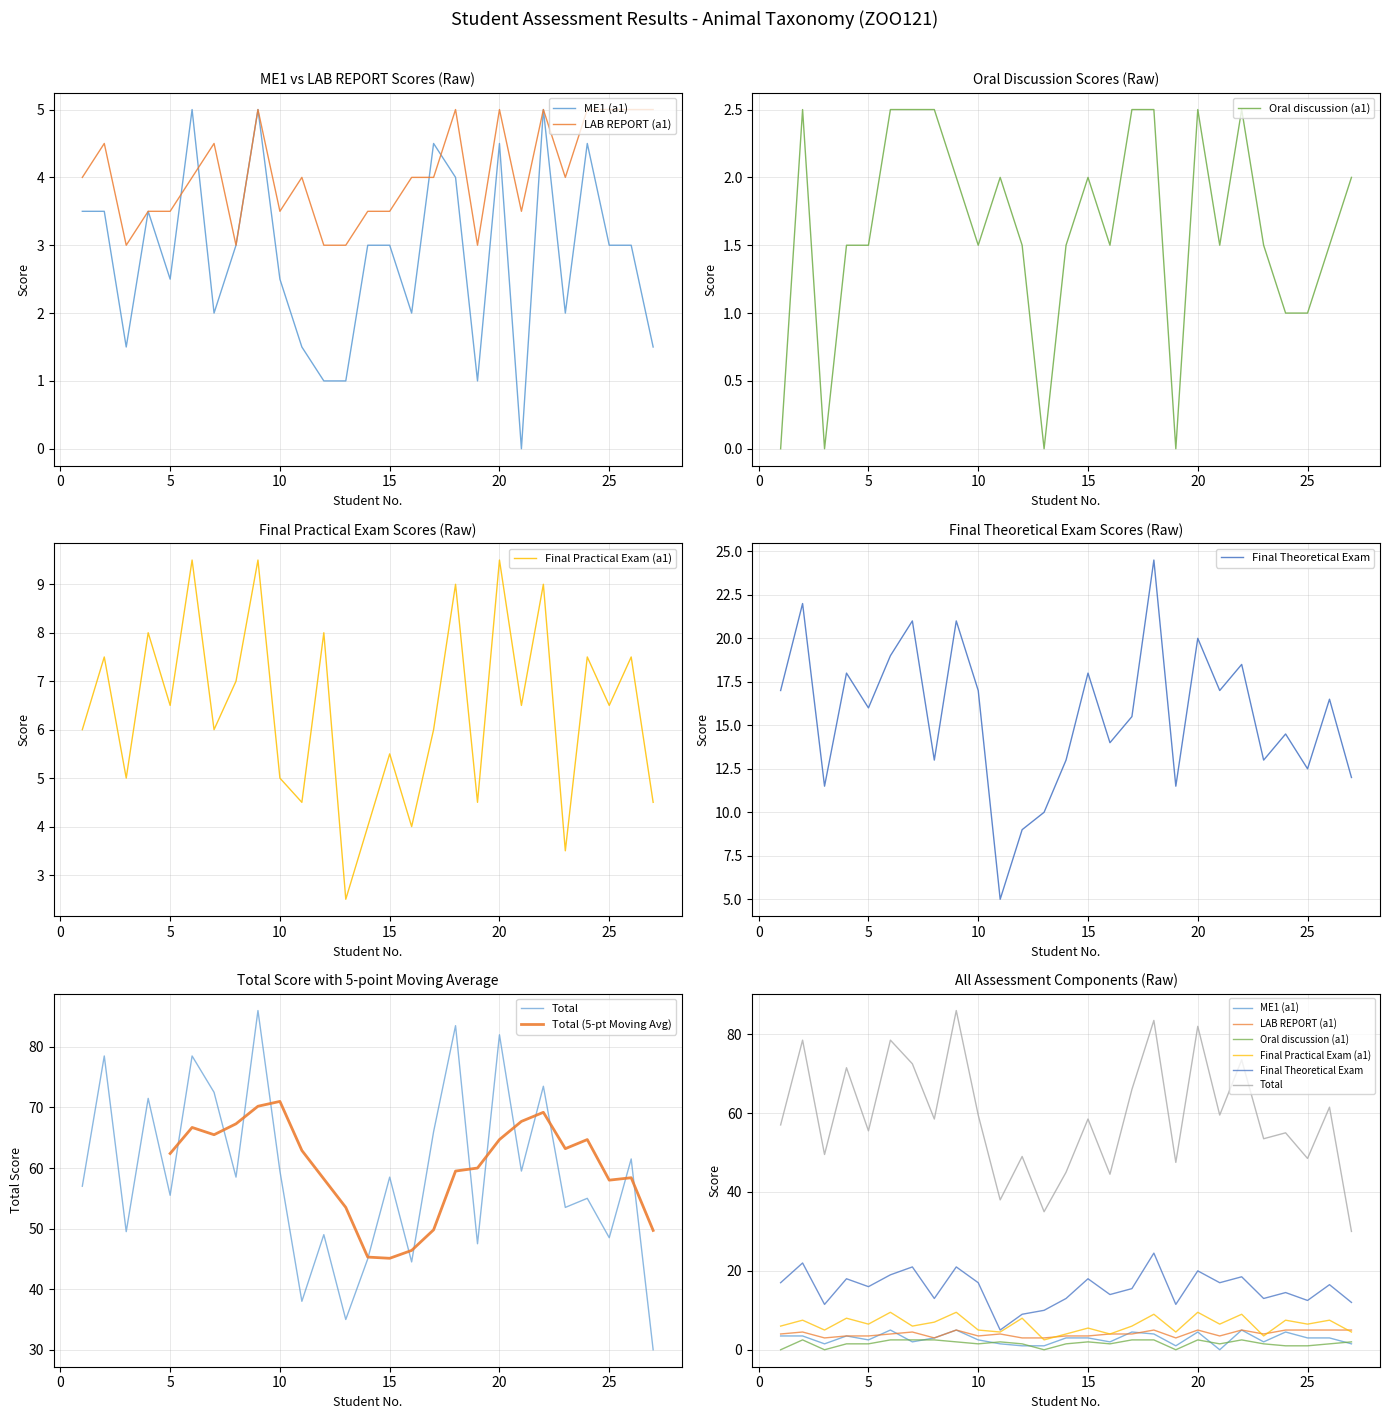

Is this an area chart (filled region under the line)?

No